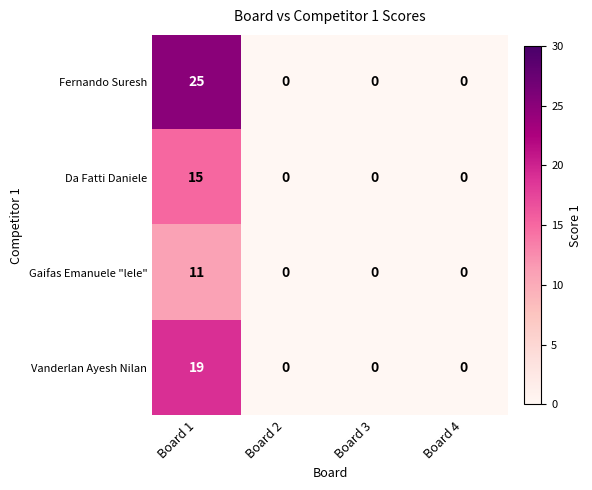

Reading left to right, what are all the values shown in this chart?

Fernando Suresh: Board 1=25	Board 2=0	Board 3=0	Board 4=0
Da Fatti Daniele: Board 1=15	Board 2=0	Board 3=0	Board 4=0
Gaifas Emanuele "lele": Board 1=11	Board 2=0	Board 3=0	Board 4=0
Vanderlan Ayesh Nilan: Board 1=19	Board 2=0	Board 3=0	Board 4=0